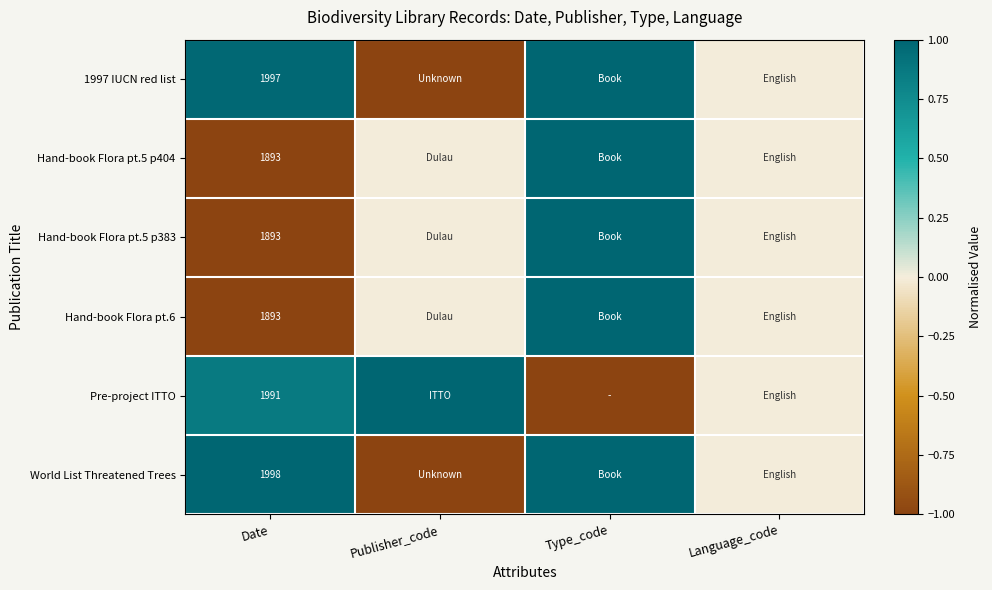

What is the total value across all series at Date?

11665